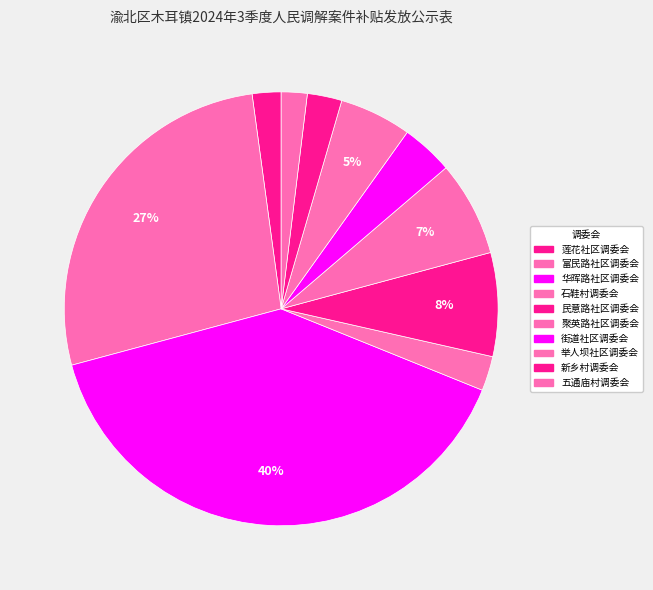

Which slice is the largest?

华晖路社区调委会